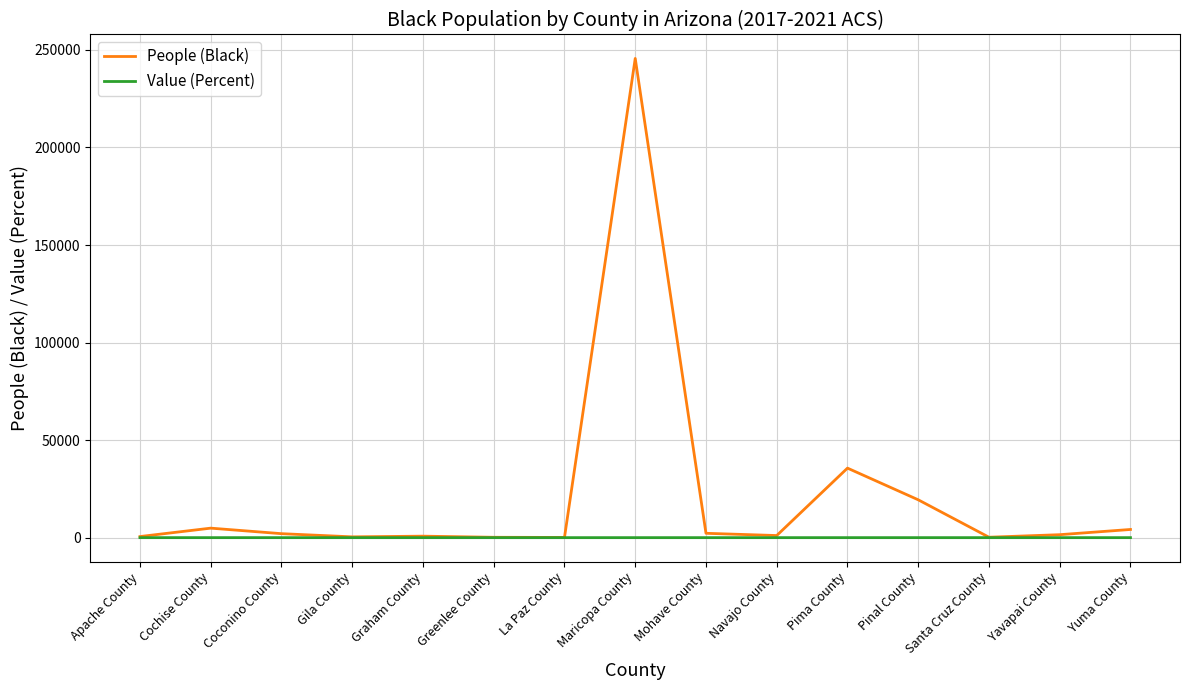

What is the maximum value for People (Black)?

245636.0